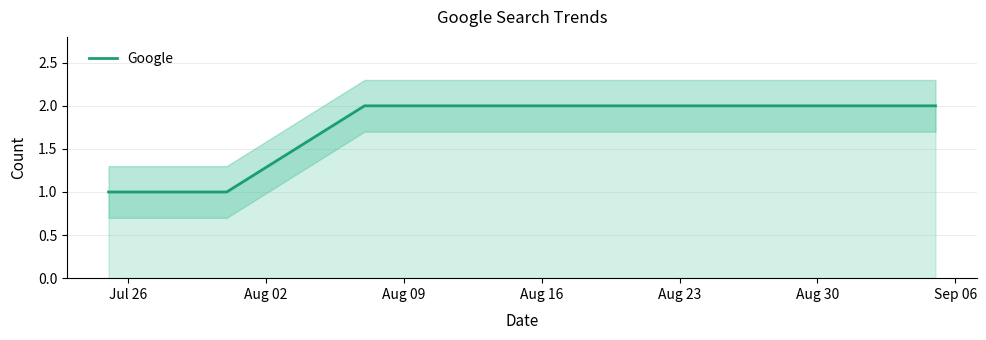

True or false: Google has more than 1 points higher than both neighbors.

False